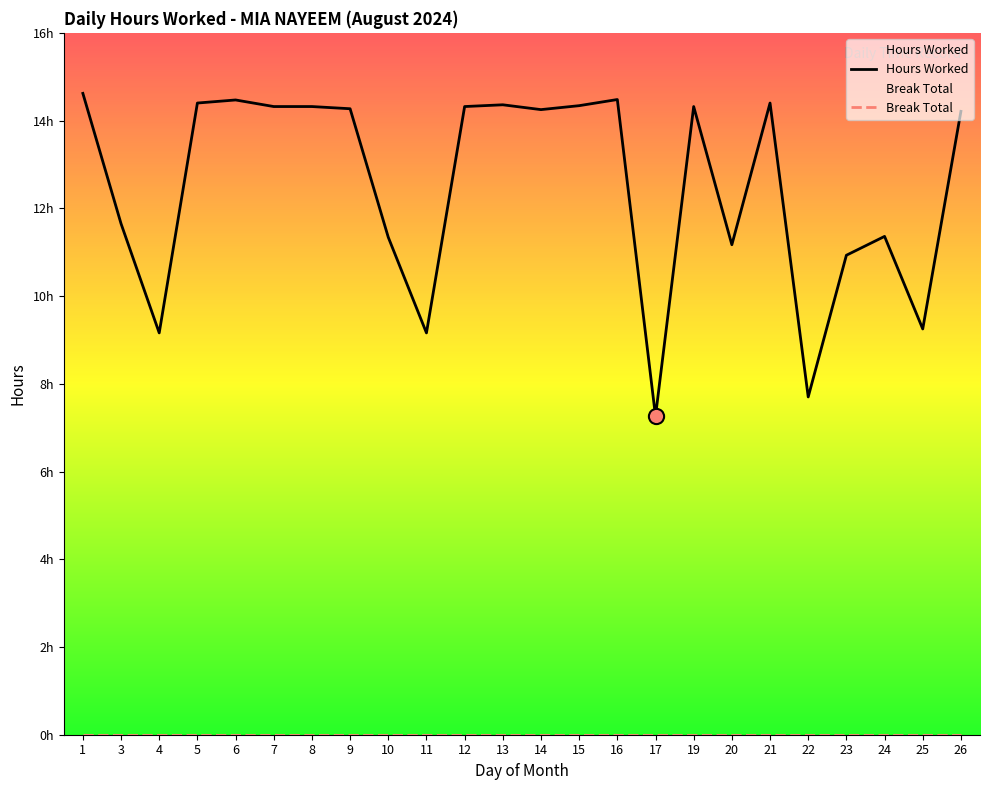

What is the change in value from 6 to 24?

-3.1